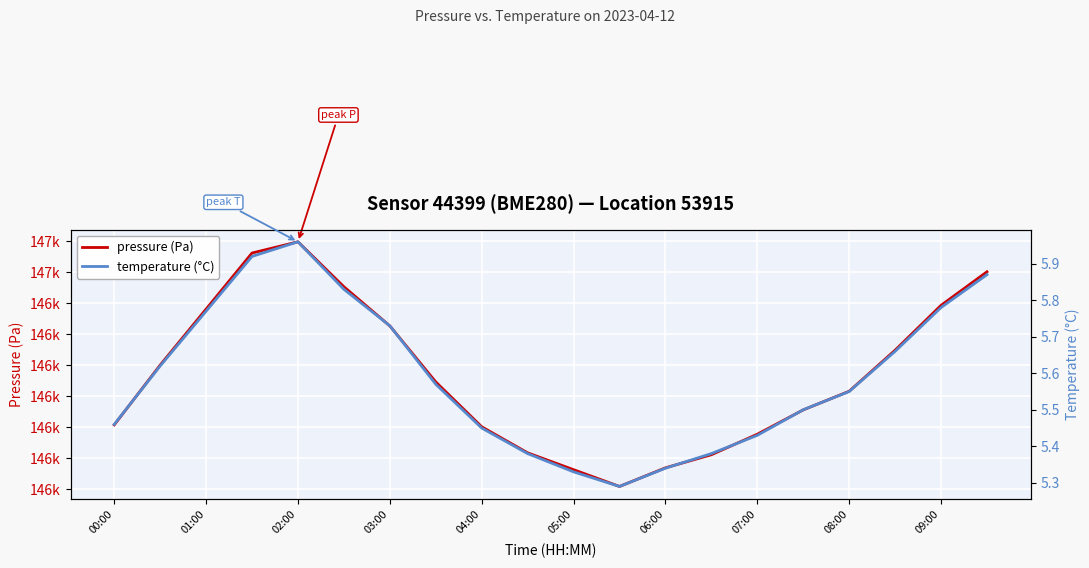

What is the sum of all temperature (°C) values?

111.8